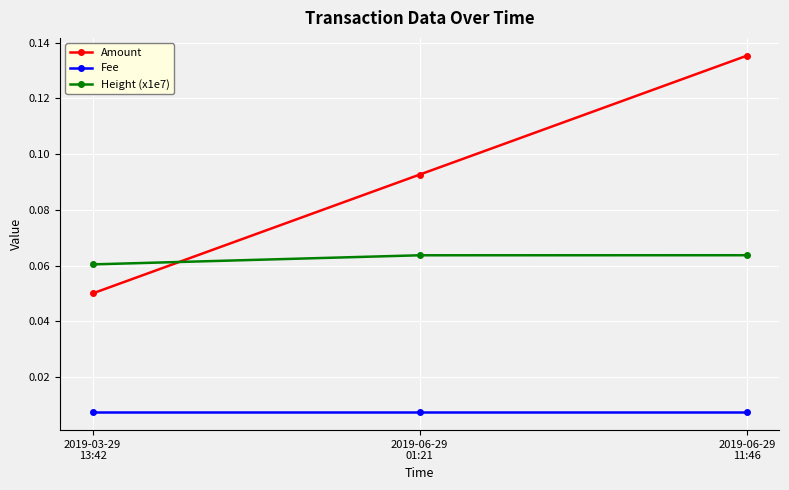

What is the label of the 2nd point from the right?

2019-06-29
01:21